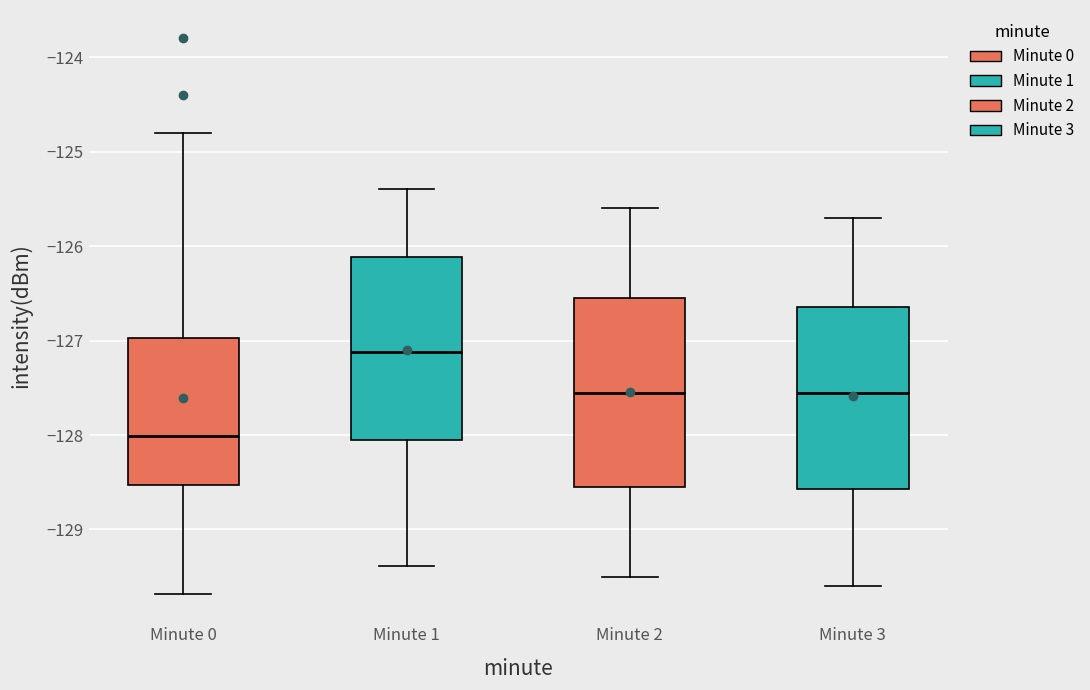

Reading left to right, transcribe this box plot: for each box, give where its median line is, the range the box spans, and where its two whiskers end, as read against the y-axis. The values are not printed on the chart, so give them approximately, as read against the axis.

Minute 0: median -128.0, box -128.5 to -127.0, whiskers -129.7 to -124.8
Minute 1: median -127.1, box -128.0 to -126.1, whiskers -129.4 to -125.4
Minute 2: median -127.5, box -128.5 to -126.5, whiskers -129.5 to -125.6
Minute 3: median -127.5, box -128.6 to -126.6, whiskers -129.6 to -125.7